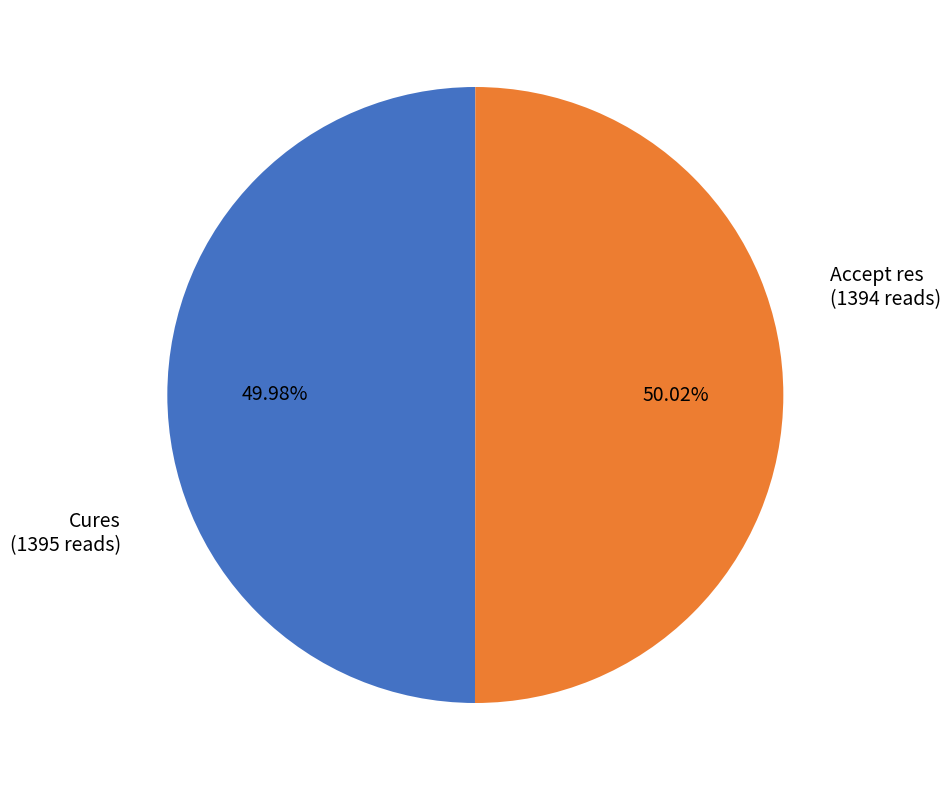

Is there a majority slice in this chart?

Yes